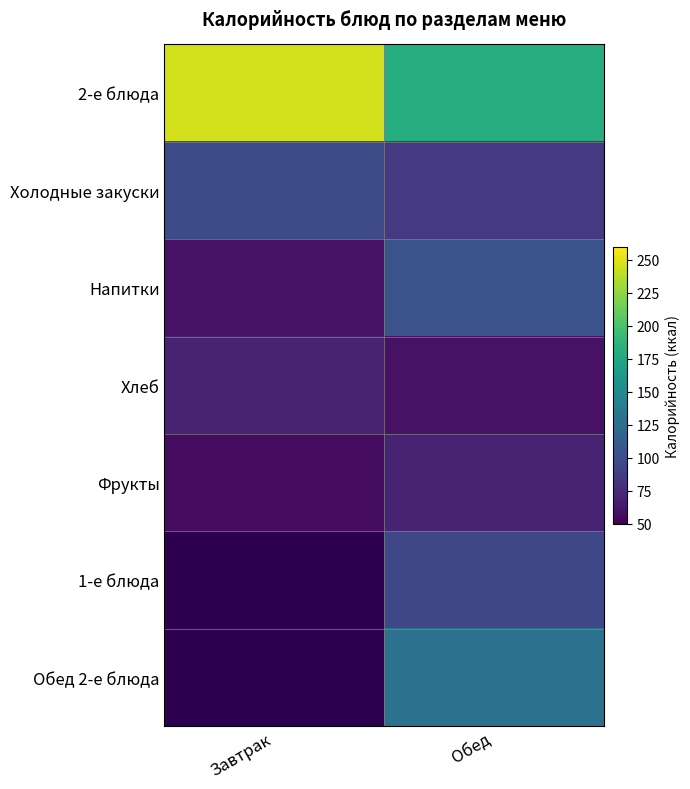

What value does the Холодные закуски series have at Завтрак?

98.8